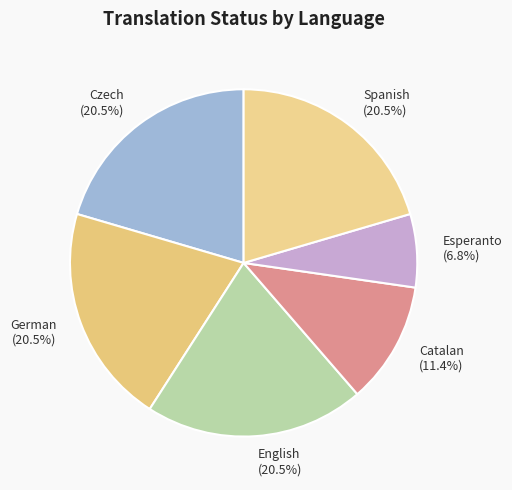

Between German (20.5%) and Catalan (11.4%), which is larger?

German (20.5%)